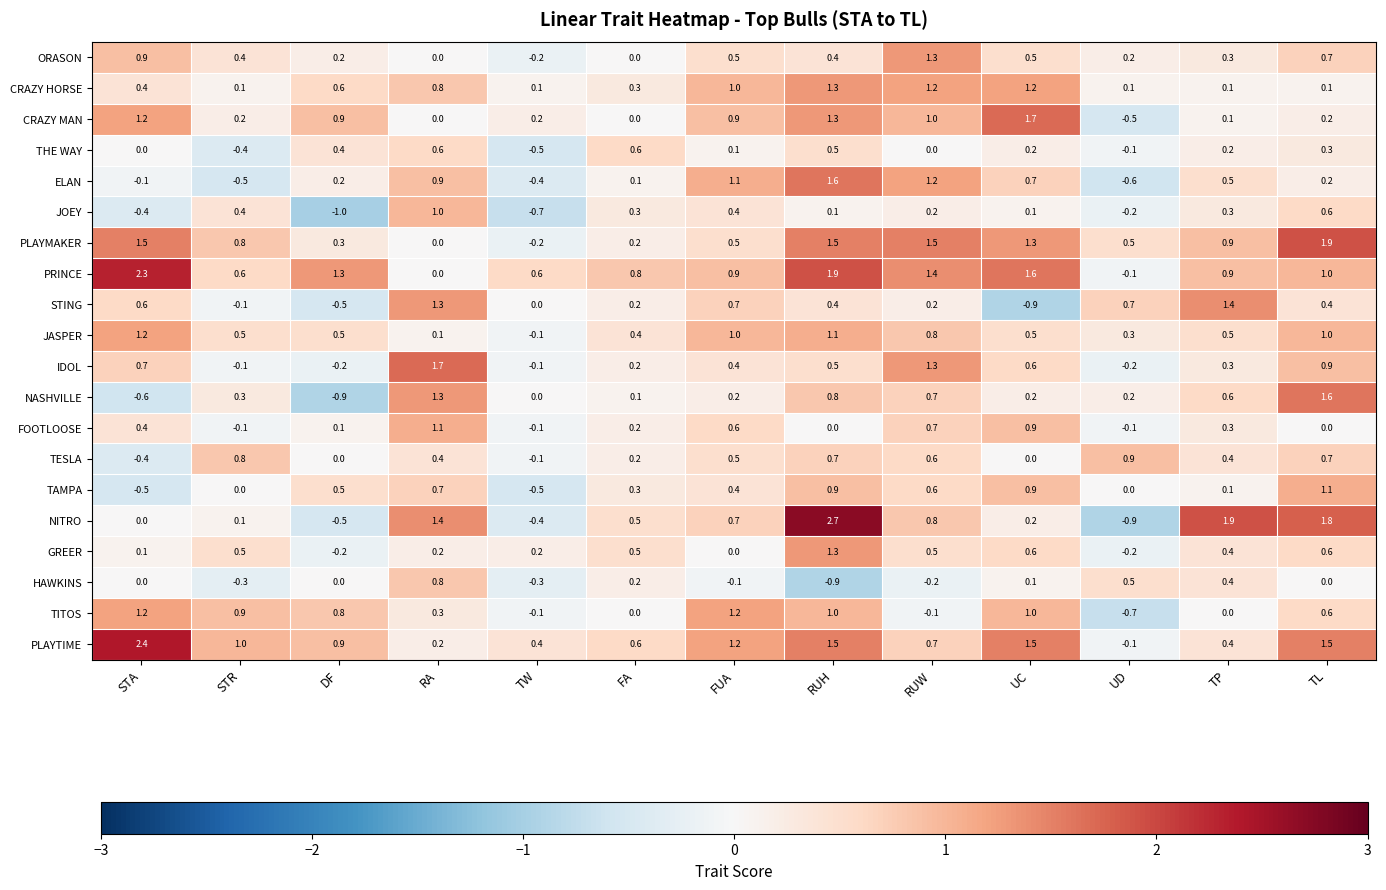

What is the difference between the TITOS values at RA and FA?

0.3